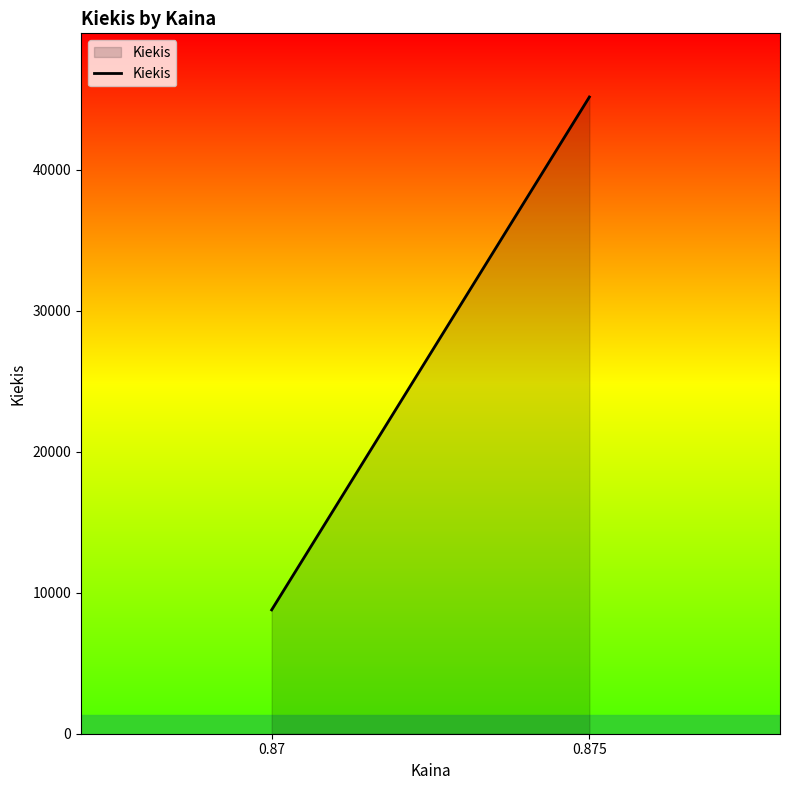

The chart shows a value of 14037 at 0.87. True or false?

False